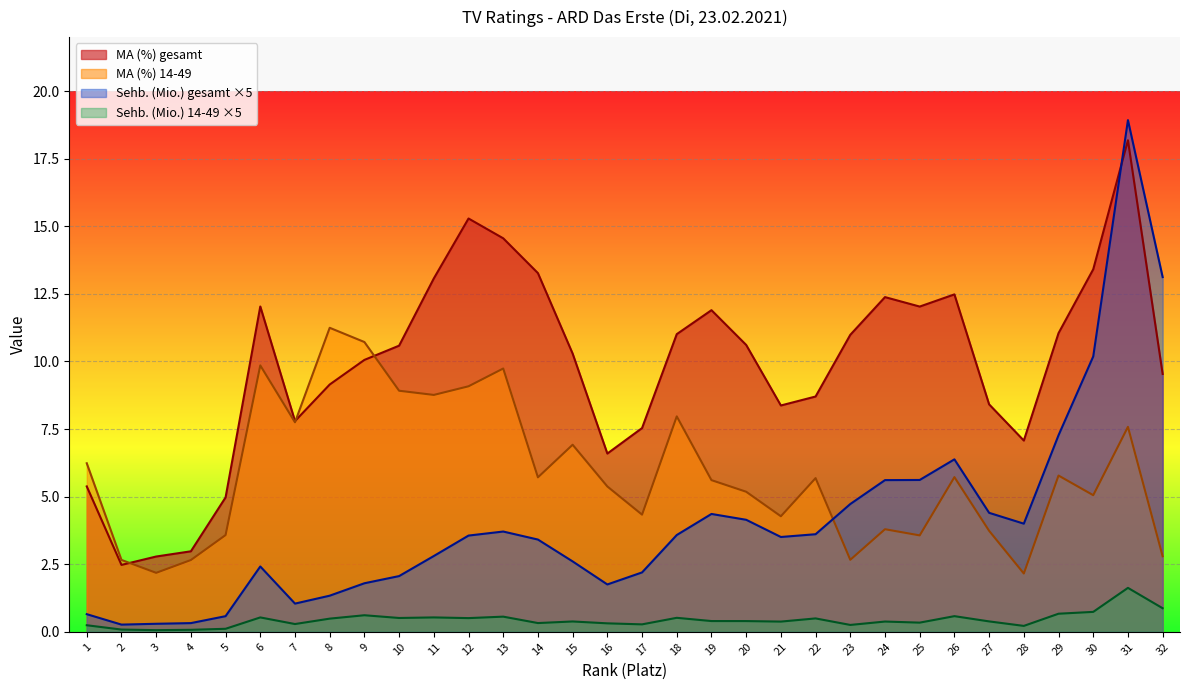

At which category does the chart reach its peak across all series?

31